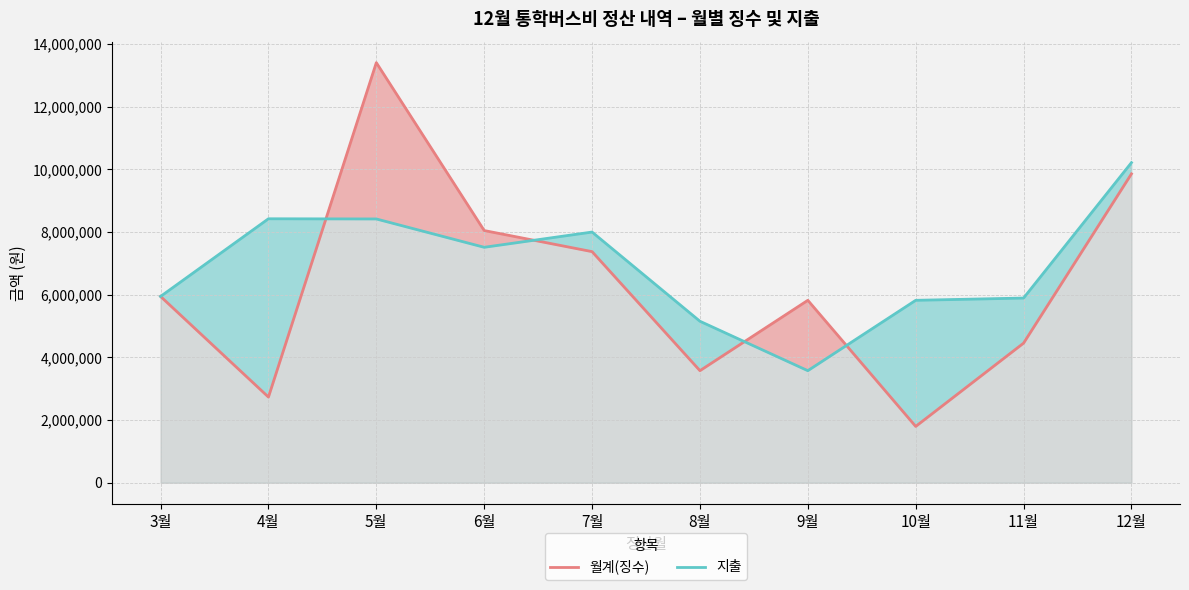

Which series has the largest total across all categories?

지출